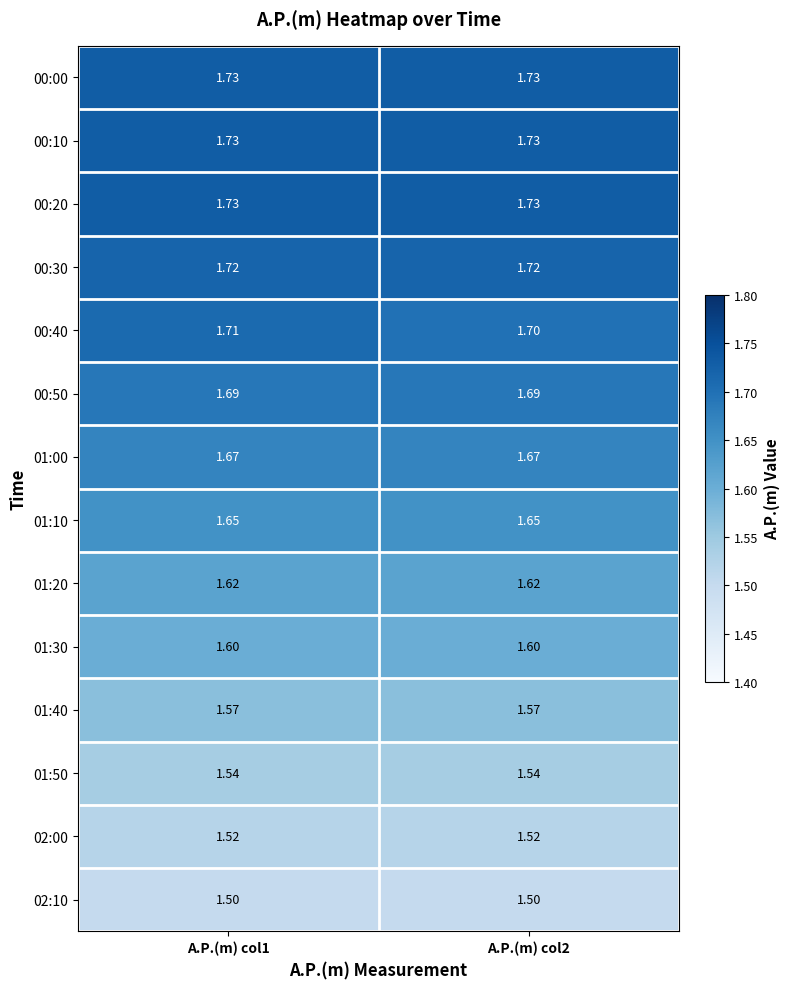

Is the value of 01:40 at A.P.(m) col1 greater than the value of 00:40 at A.P.(m) col2?

No